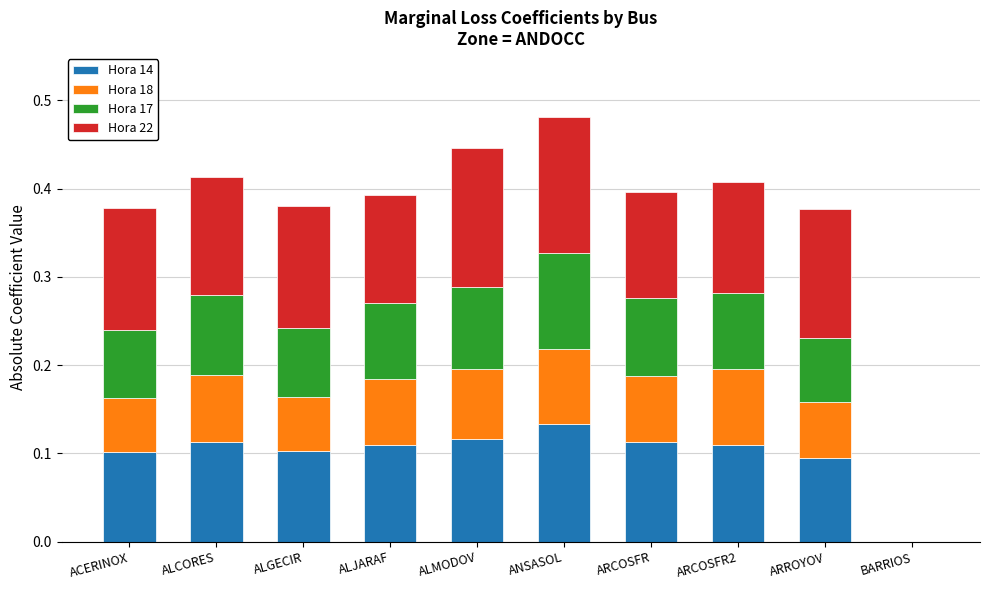

How many data points in Hora 14 are above 0?

9